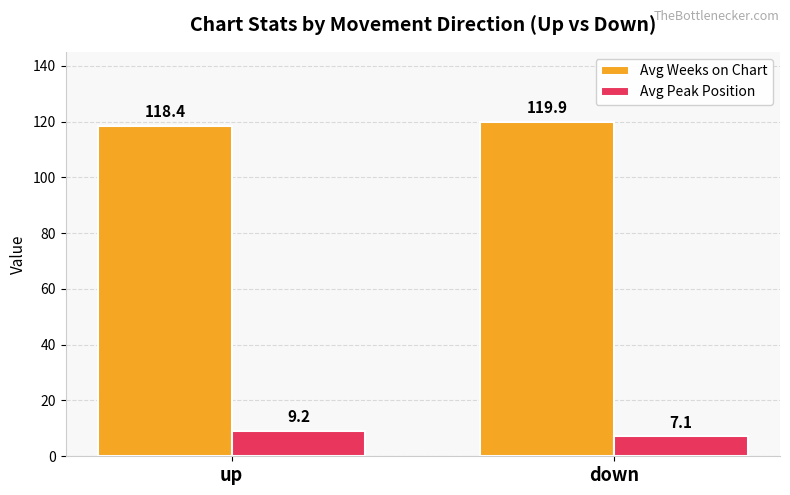

Rank the categories by Avg Weeks on Chart value from highest to lowest.

down, up